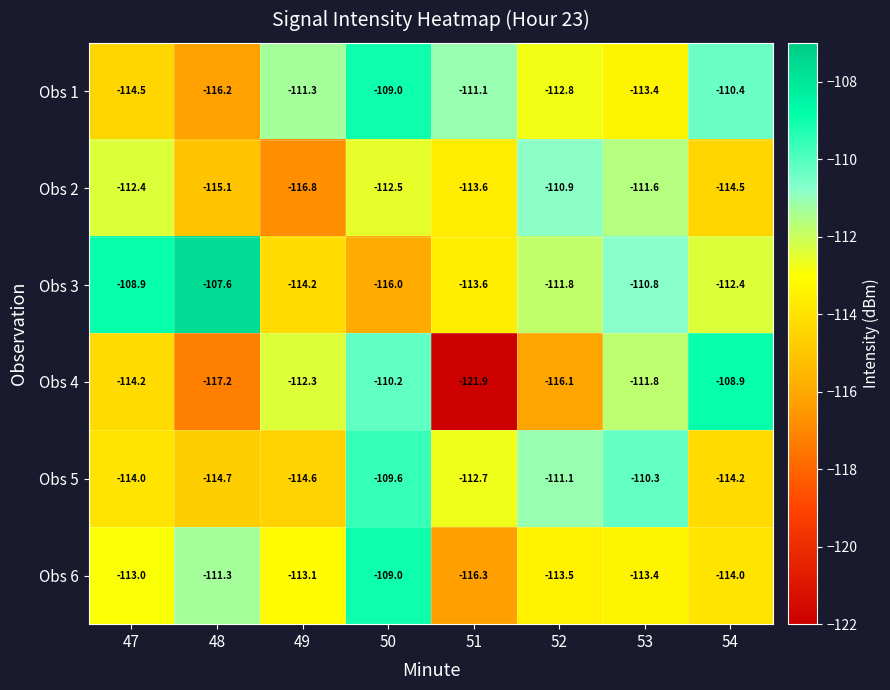

Which series has the largest range (max minus min)?

Obs 4